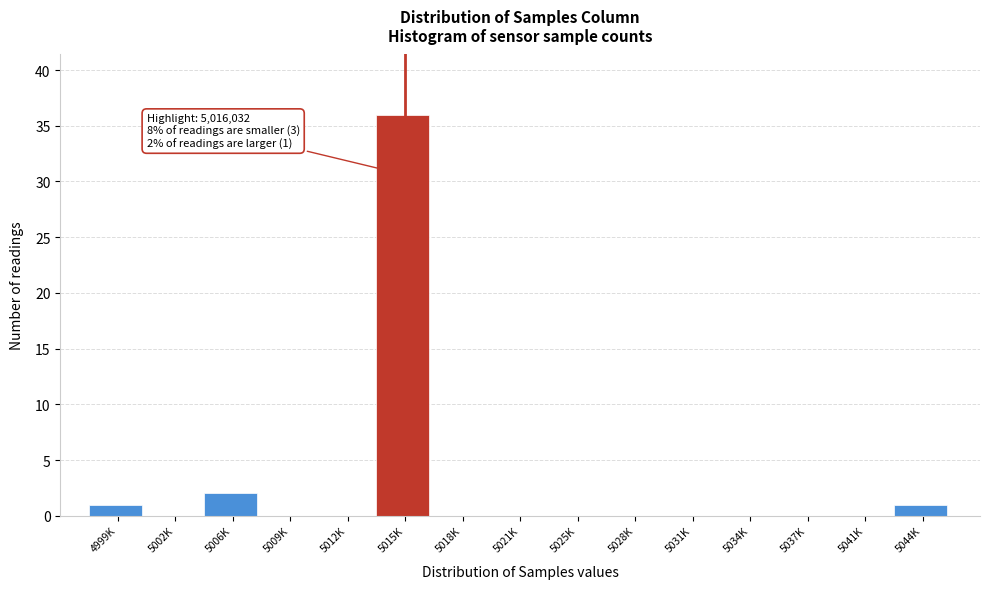

Reading left to right, what are all the values shown in this chart?

4999K=1	5002K=0	5006K=2	5009K=0	5012K=0	5015K=36	5018K=0	5021K=0	5025K=0	5028K=0	5031K=0	5034K=0	5037K=0	5041K=0	5044K=1